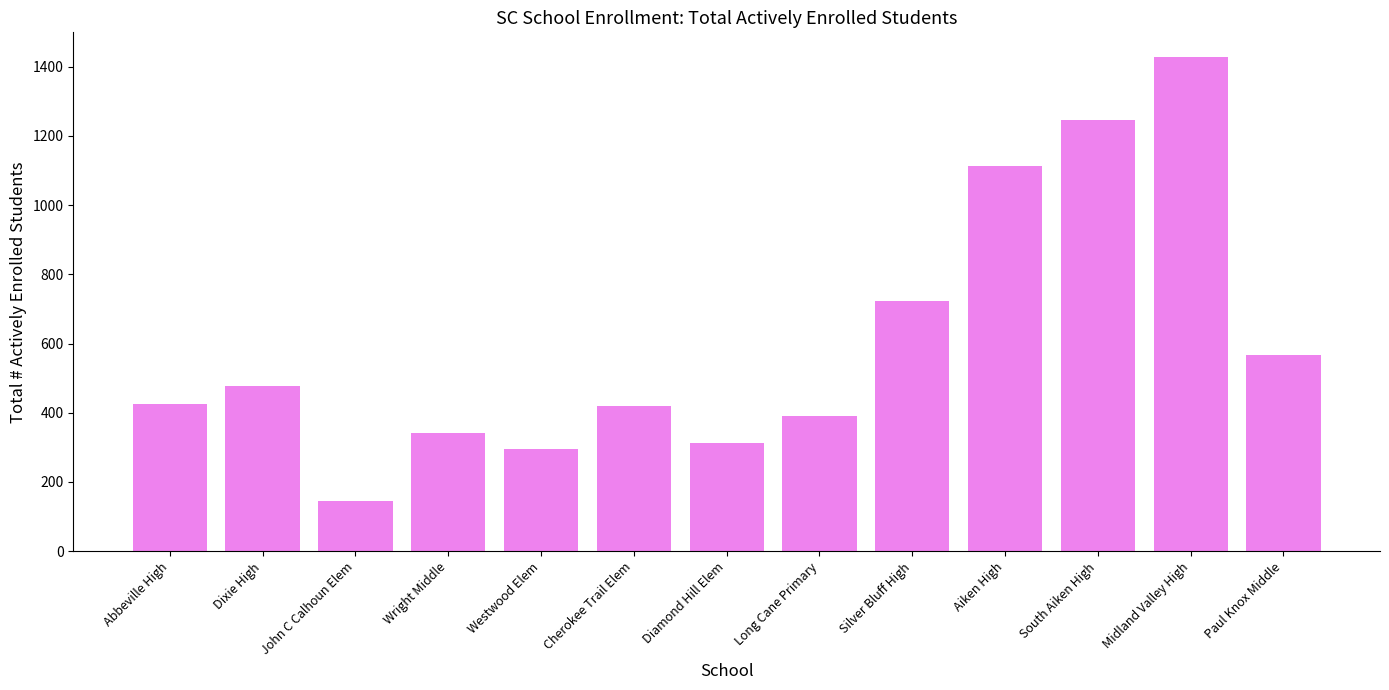

What is the smallest value displayed?

144